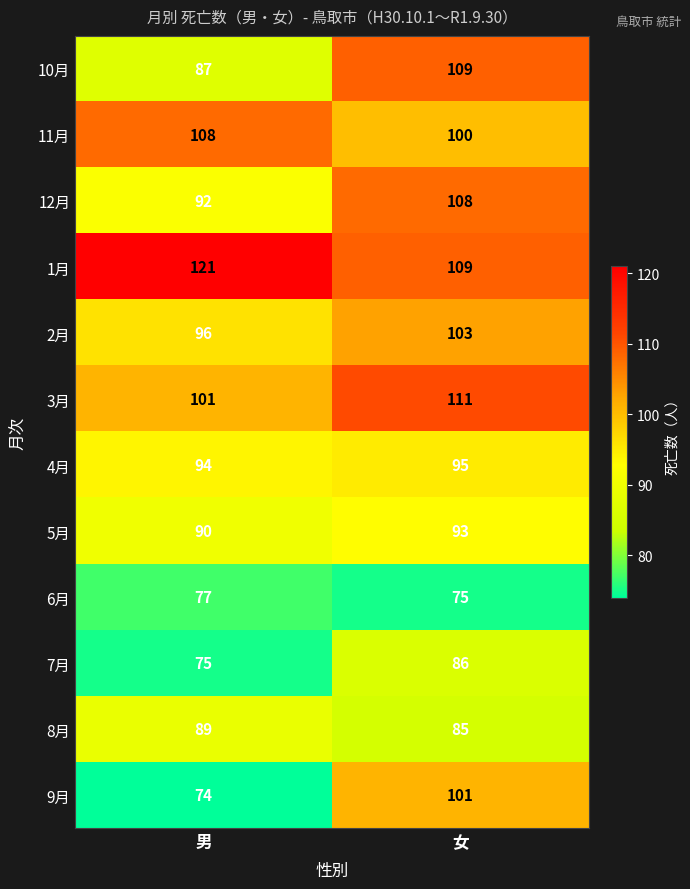

What is the maximum value shown in the chart?

121